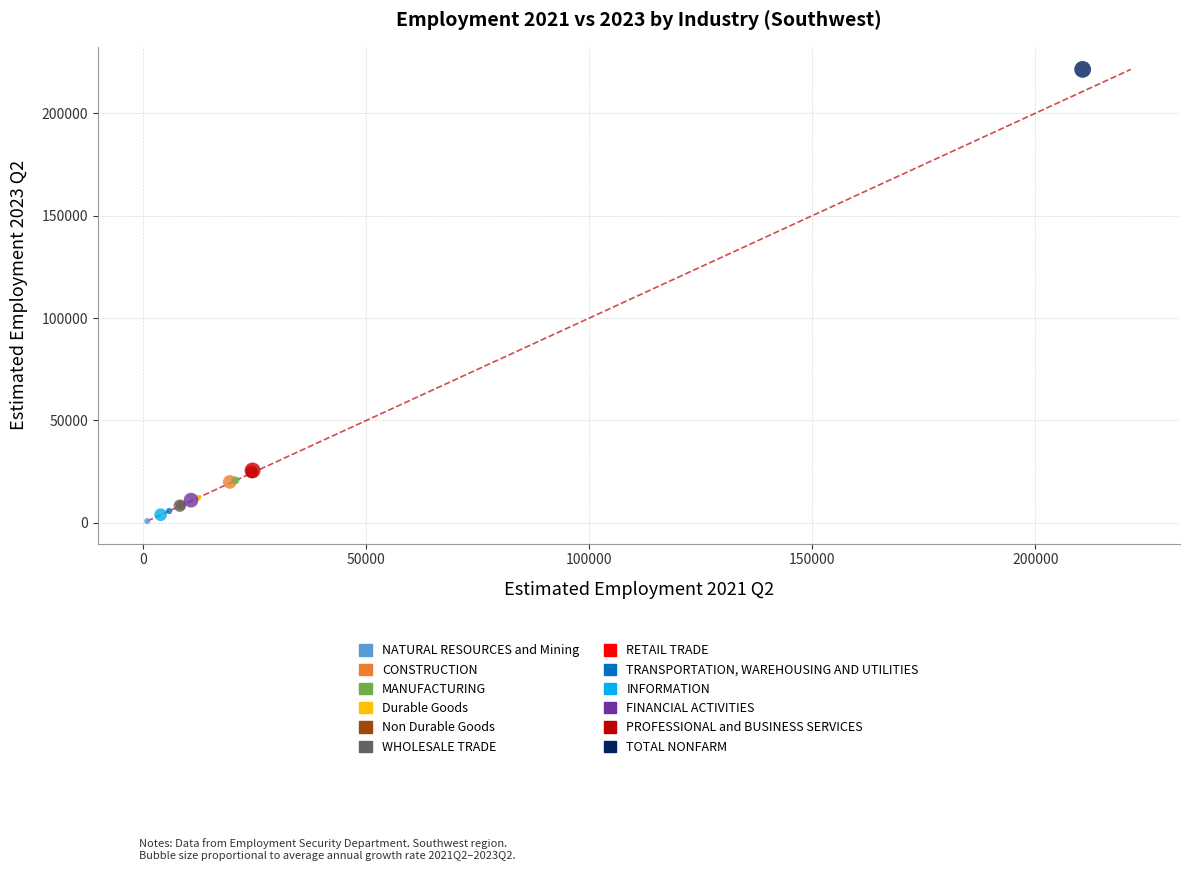

What are all the series names shown in the legend?

NATURAL RESOURCES and Mining, CONSTRUCTION, MANUFACTURING, Durable Goods, Non Durable Goods, WHOLESALE TRADE, RETAIL TRADE, TRANSPORTATION, WAREHOUSING AND UTILITIES, INFORMATION, FINANCIAL ACTIVITIES, PROFESSIONAL and BUSINESS SERVICES, TOTAL NONFARM